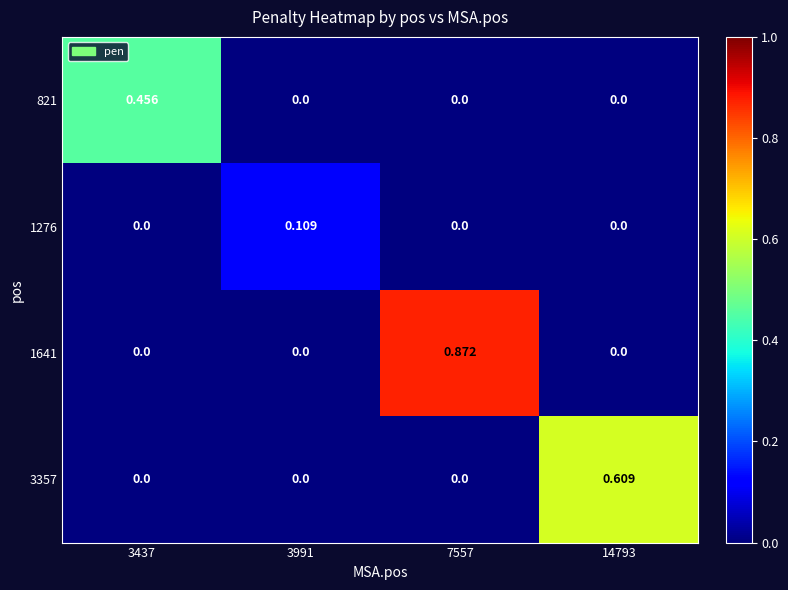

Count the number of data series in this chart.

4